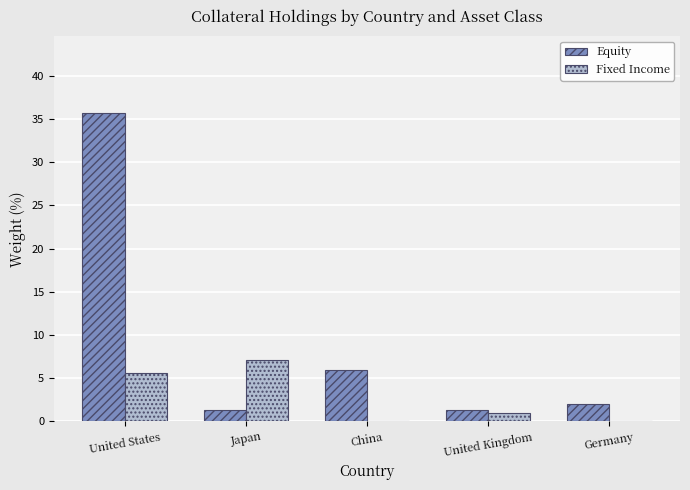

What is the total value across all series at United States?

41.2